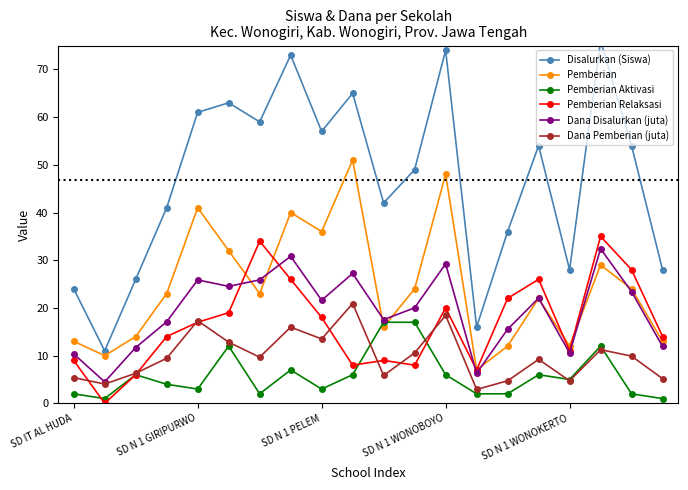

What is the value of the Pemberian Relaksasi point at the 13th from the left?

20.0